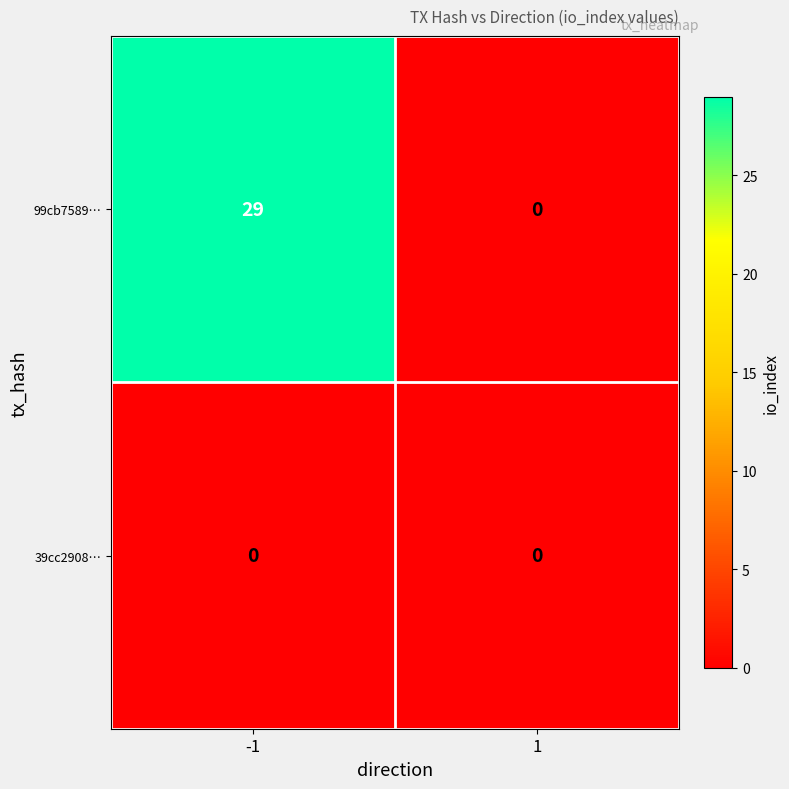

Reading left to right, extract all data points from this chart.

99cb7589…: 29	0
39cc2908…: 0	0